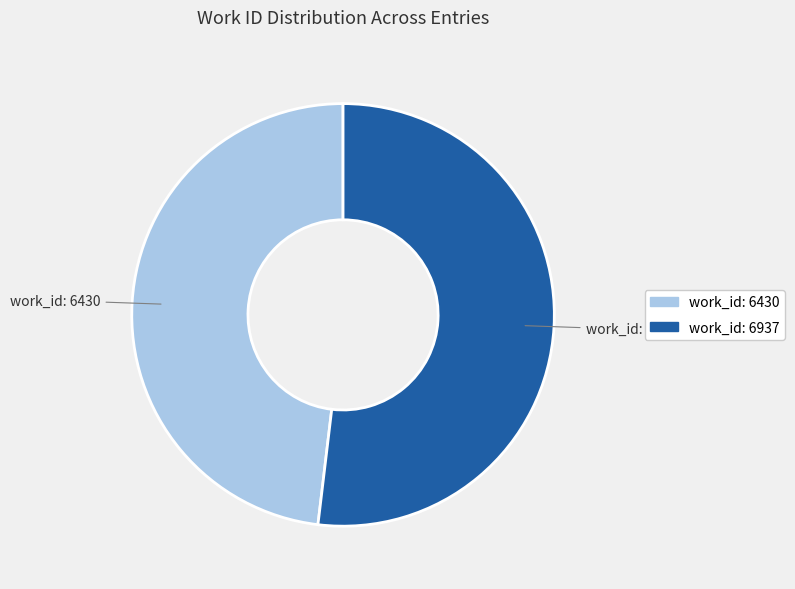

Which category has the smallest portion of the pie?

work_id: 6430